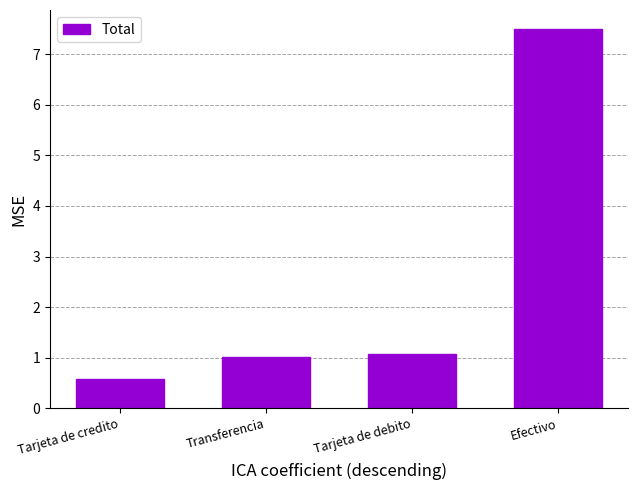

Reading right to left, transcribe all the data shown in this chart.

7.5	1.1	1.0	0.6